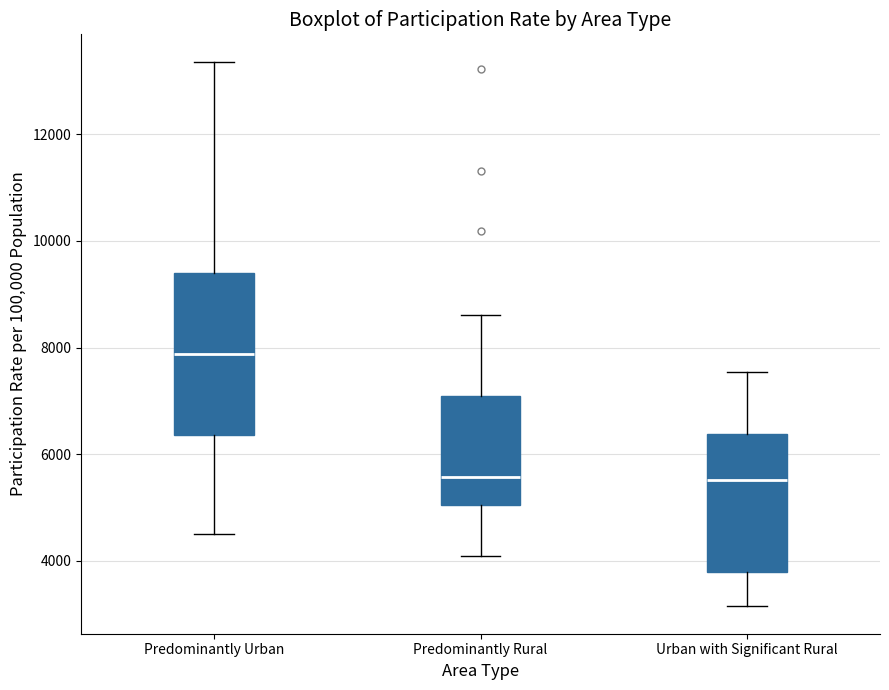

Where does the upper whisker of the box for Predominantly Urban end on the y-axis? The values are not printed on the chart, so give them approximately, as read against the axis.

13400